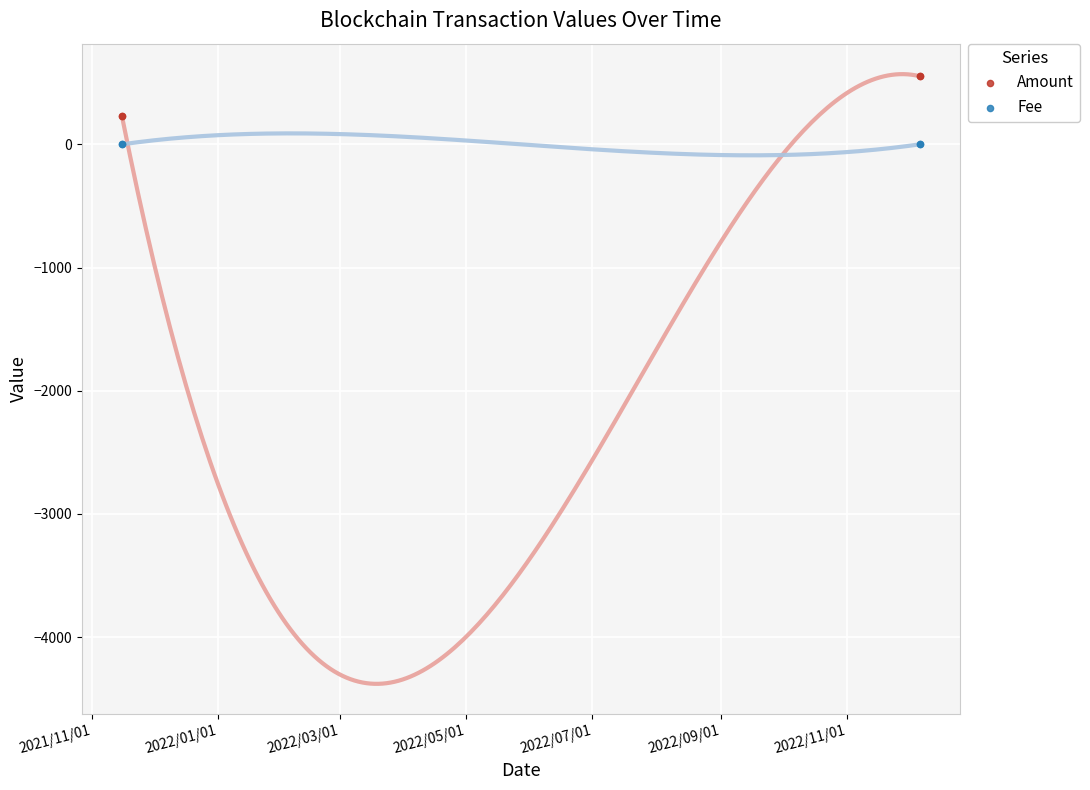

Which series has the largest Y range (max minus min)?

Amount